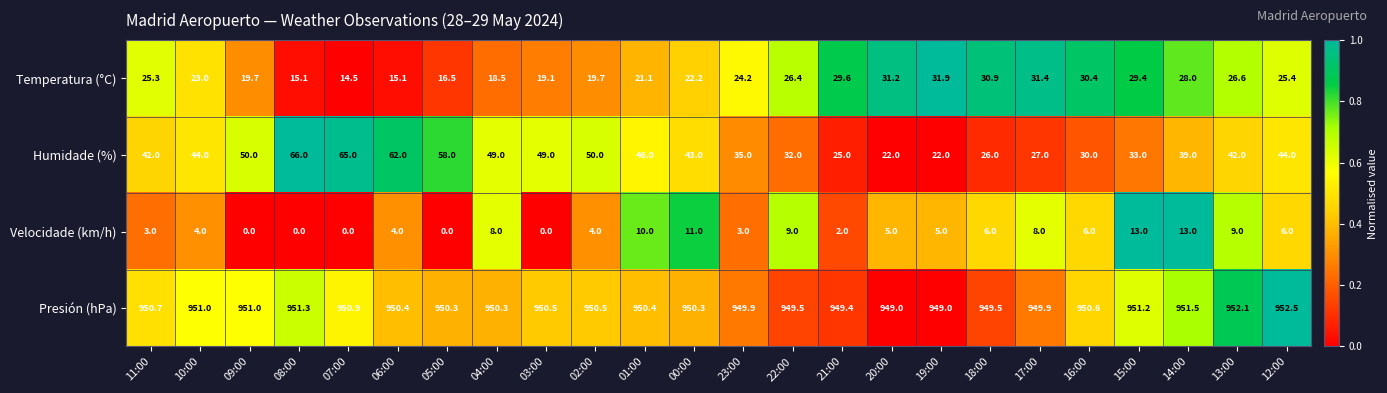

What is the highest value of the Temperatura (°C) series?

31.9